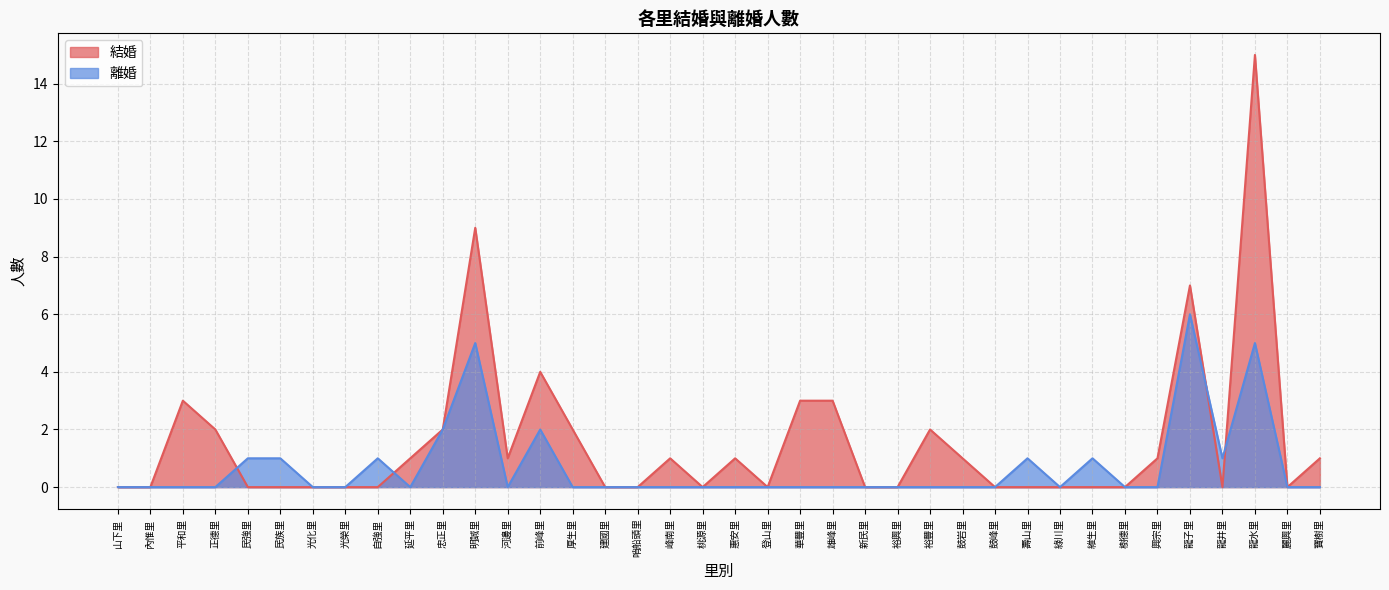

The value of 結婚 at 河邊里 is 1. True or false?

True